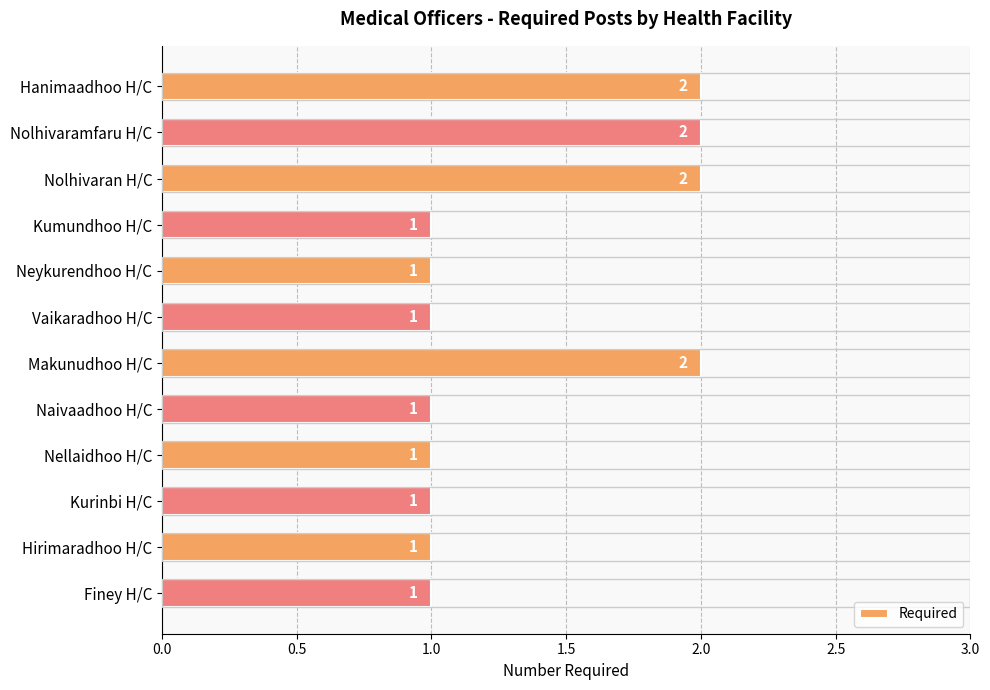

What position from the top is Hanimaadhoo H/C?

1